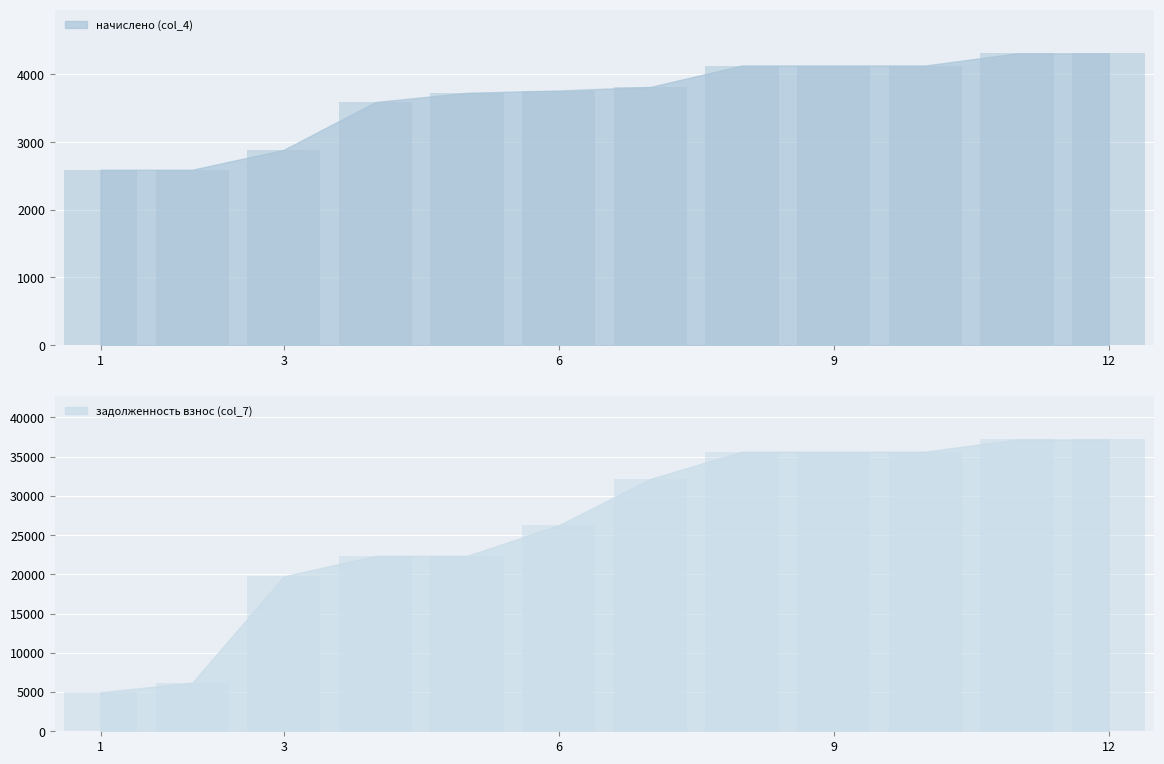

Which series has the largest total across all categories?

задолженность взнос (col_7)